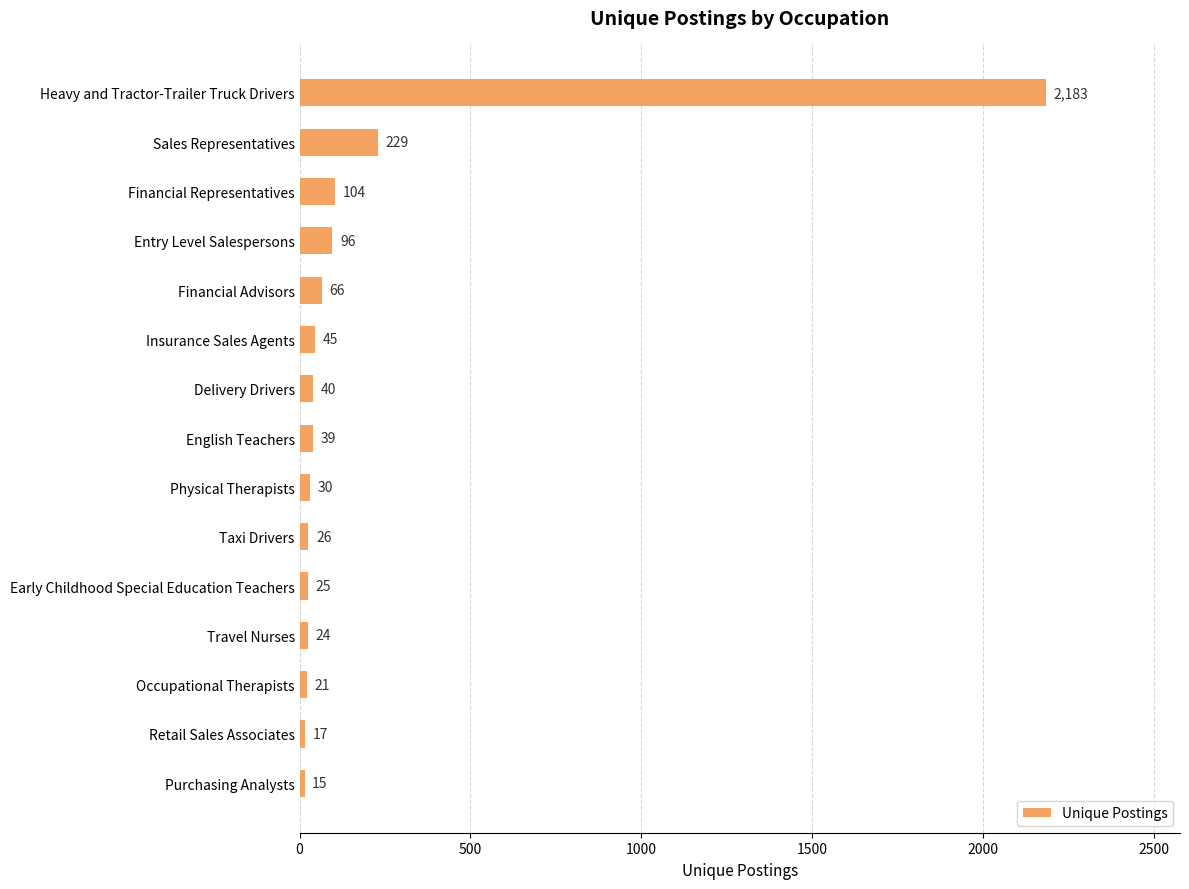

List the labels in order of value, smallest first.

Purchasing Analysts, Retail Sales Associates, Occupational Therapists, Travel Nurses, Early Childhood Special Education Teachers, Taxi Drivers, Physical Therapists, English Teachers, Delivery Drivers, Insurance Sales Agents, Financial Advisors, Entry Level Salespersons, Financial Representatives, Sales Representatives, Heavy and Tractor-Trailer Truck Drivers